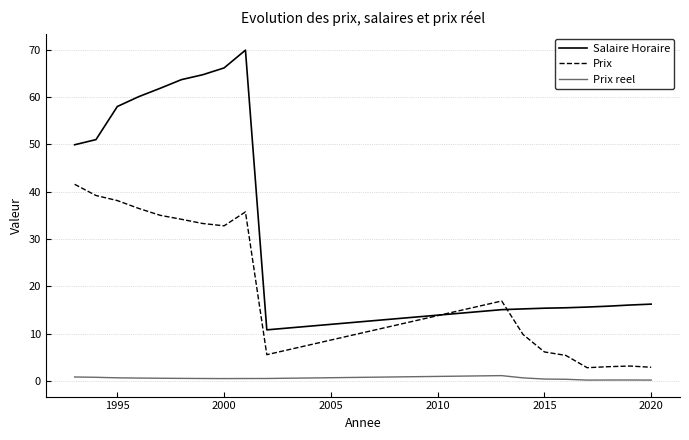

True or false: Prix and Prix reel cross at least once.

False